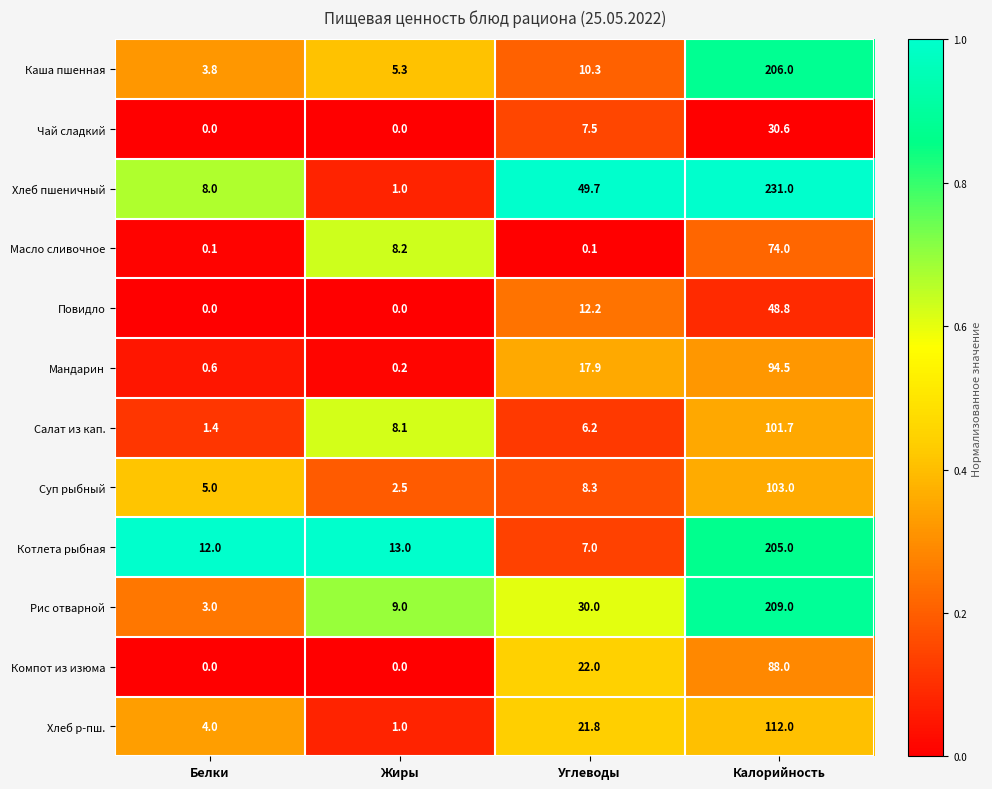

At which label is Хлеб пшеничный closest to 116?

Углеводы